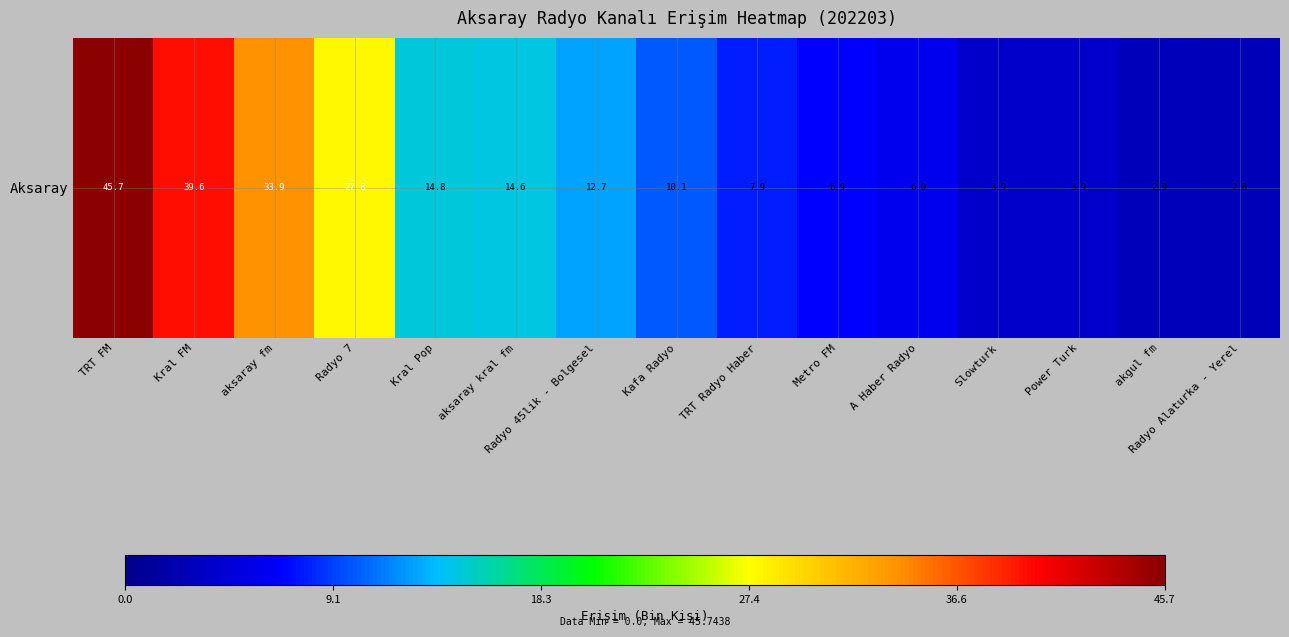

Rank the categories by value from lowest to highest.

Radyo Alaturka - Yerel, akgul fm, Power Turk, Slowturk, A Haber Radyo, Metro FM, TRT Radyo Haber, Kafa Radyo, Radyo 45lik - Bolgesel, aksaray kral fm, Kral Pop, Radyo 7, aksaray fm, Kral FM, TRT FM